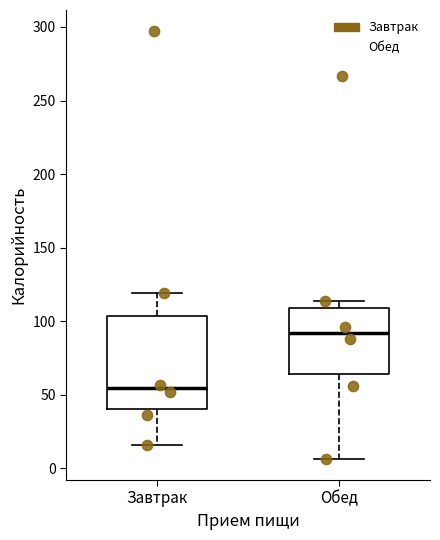

Where is the lower edge of the box for Завтрак on the y-axis? The values are not printed on the chart, so give them approximately, as read against the axis.

40